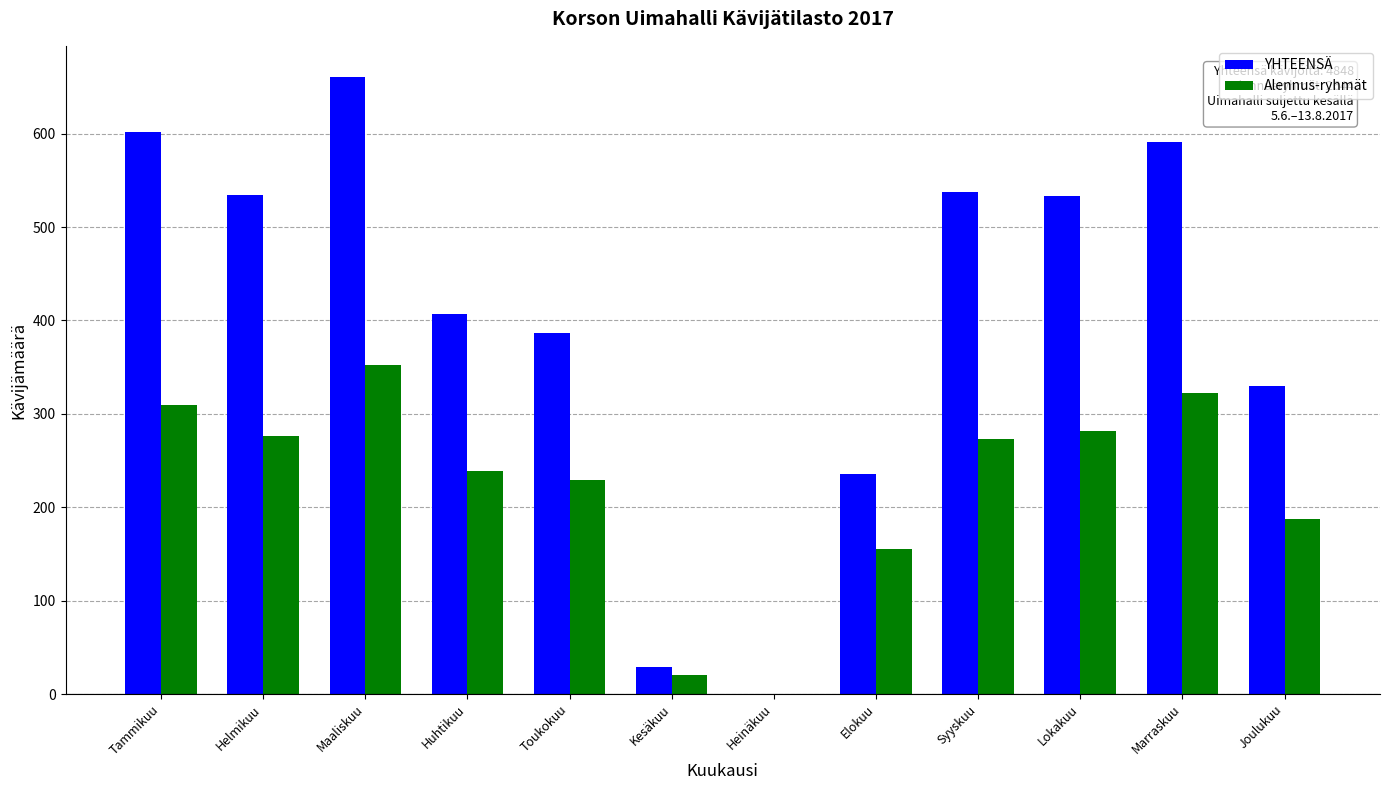

Where is YHTEENSÄ nearest to the value 330?

Joulukuu